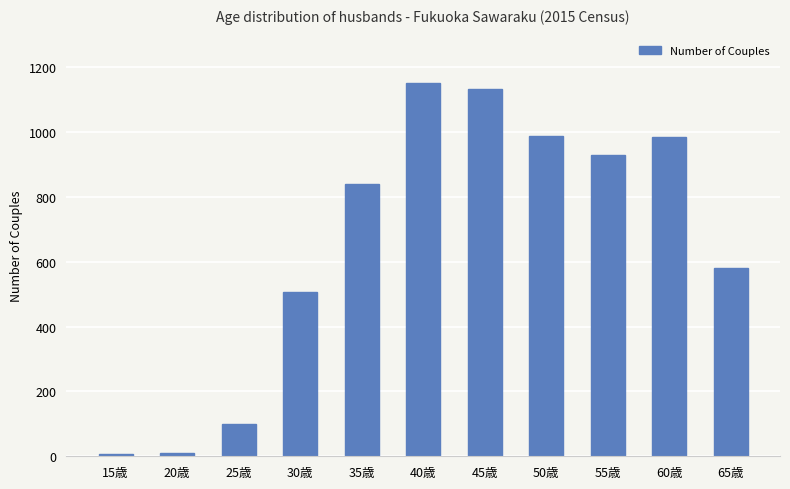

The value at 45歳 is 1133. True or false?

True